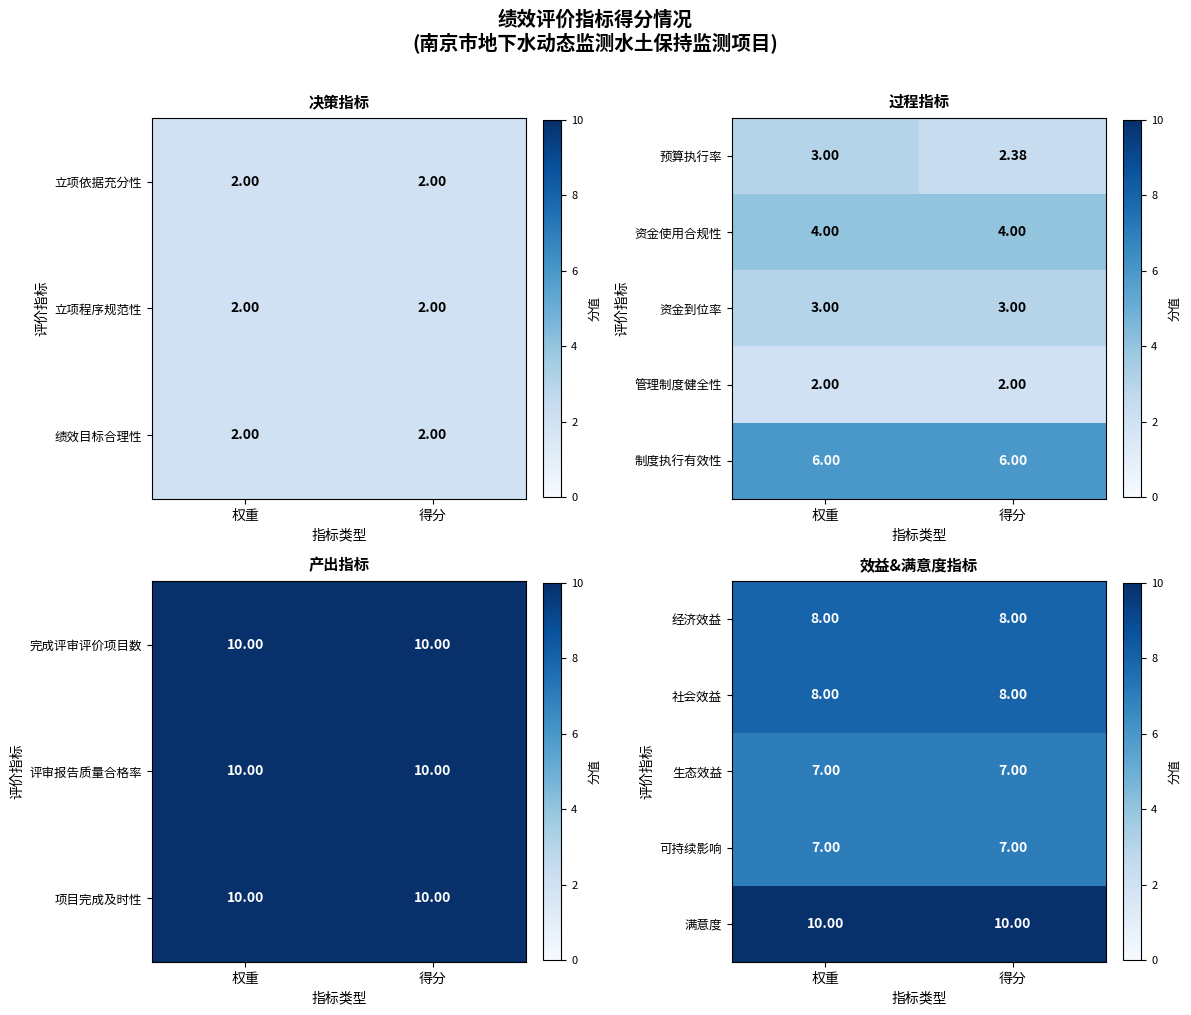

What is the highest value of the 满意度 series?

10